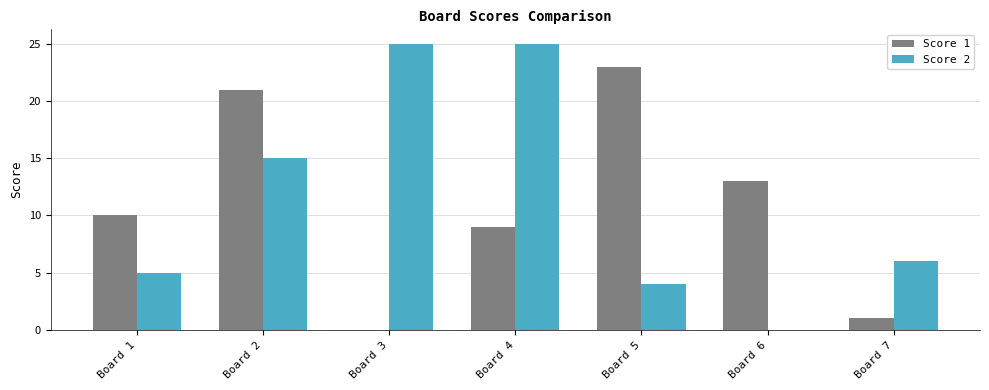

What is the greatest value displayed?

25